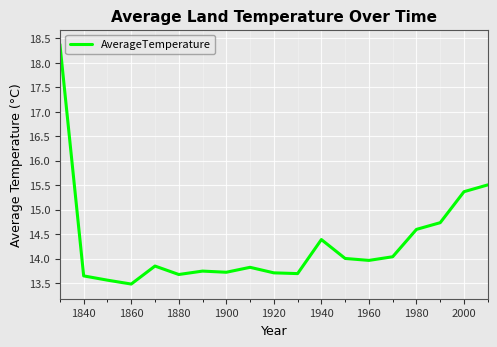

How many series are shown in this chart?

1